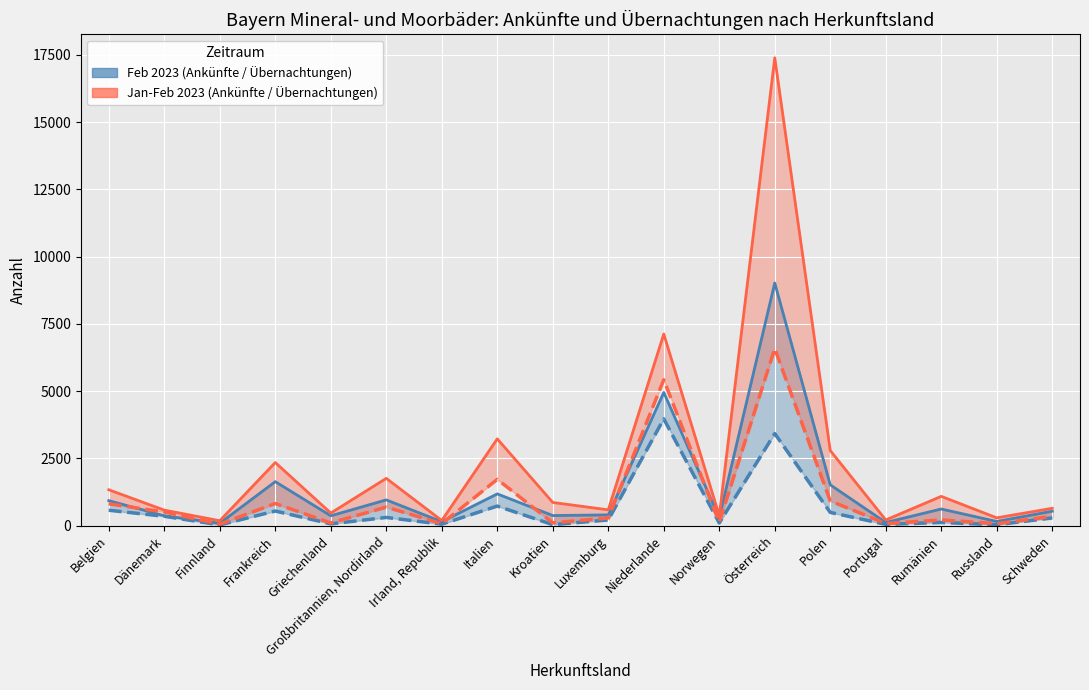

Which series has the largest range (max minus min)?

Übernachtungen Jan-Feb 2023 (line)